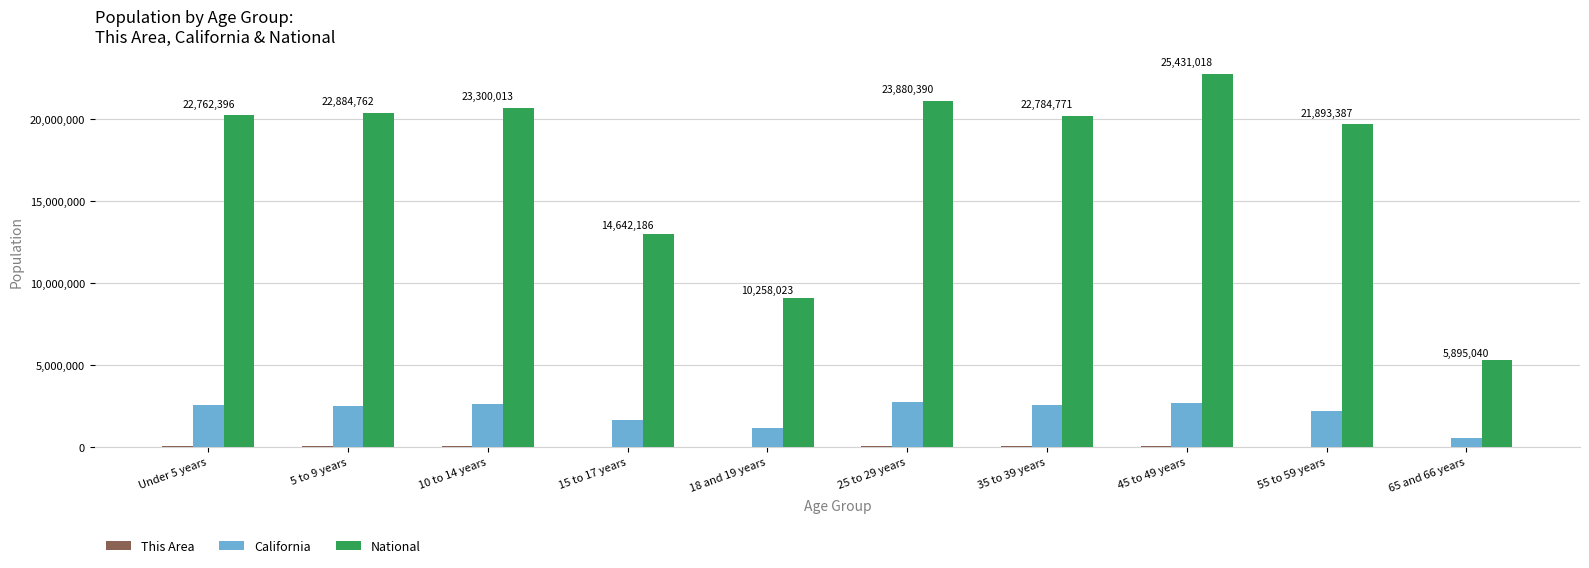

The value of California at Under 5 years is 3349581. True or false?

False